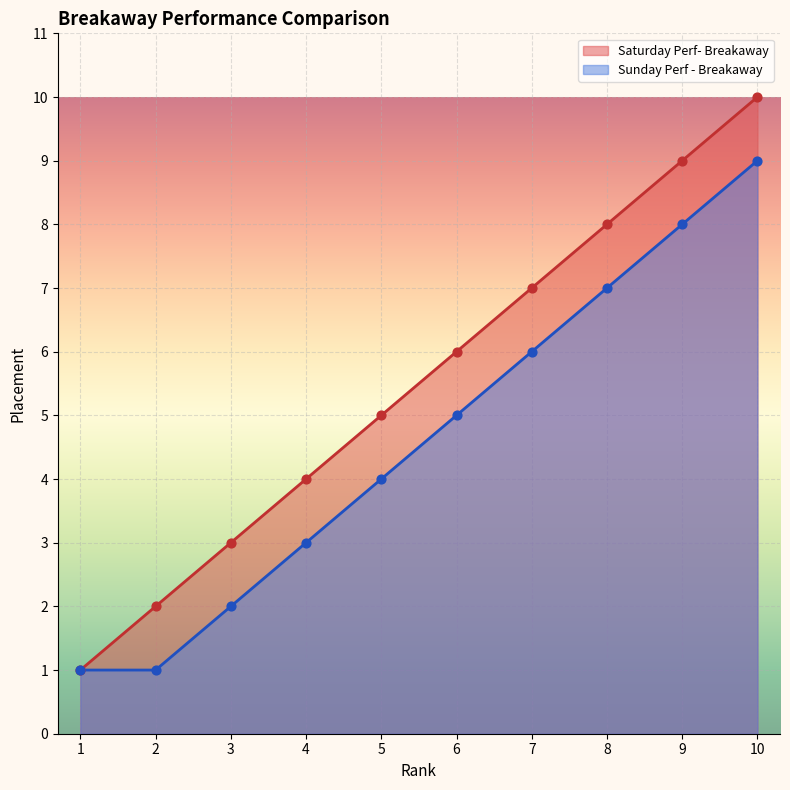

At how many categories does at least one series exceed 2?

8